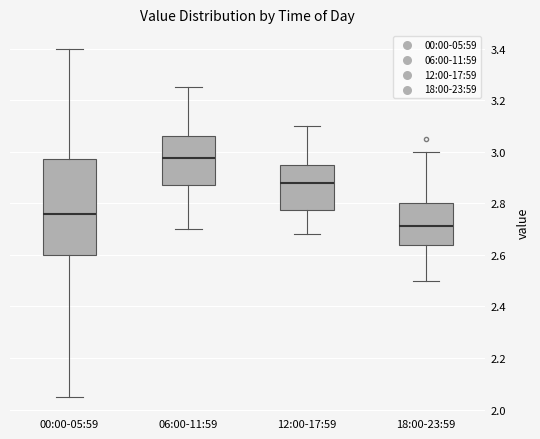

Reading left to right, read every box against the y-axis: the position of its median line, the range the box covers, and the ends of its whiskers. The values are not printed on the chart, so give them approximately, as read against the axis.

00:00-05:59: median 2.76, box 2.60 to 2.98, whiskers 2.06 to 3.40
06:00-11:59: median 2.98, box 2.88 to 3.06, whiskers 2.70 to 3.26
12:00-17:59: median 2.88, box 2.78 to 2.96, whiskers 2.68 to 3.10
18:00-23:59: median 2.72, box 2.64 to 2.80, whiskers 2.50 to 3.00